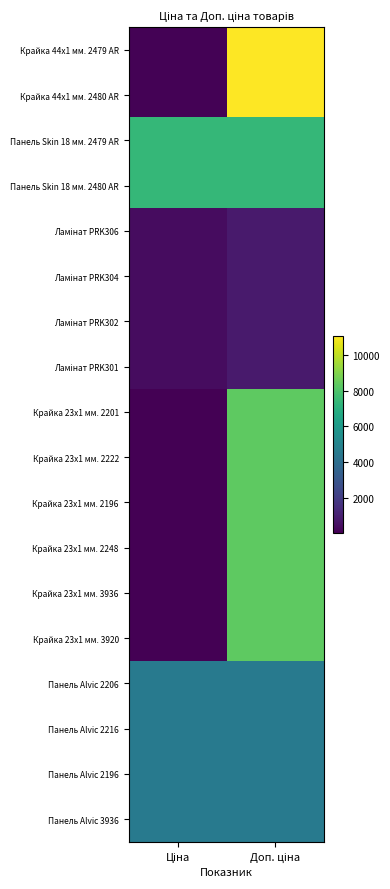

Which series changed the most between Ціна and Доп. ціна?

Крайка 44x1 мм. 2479 AR